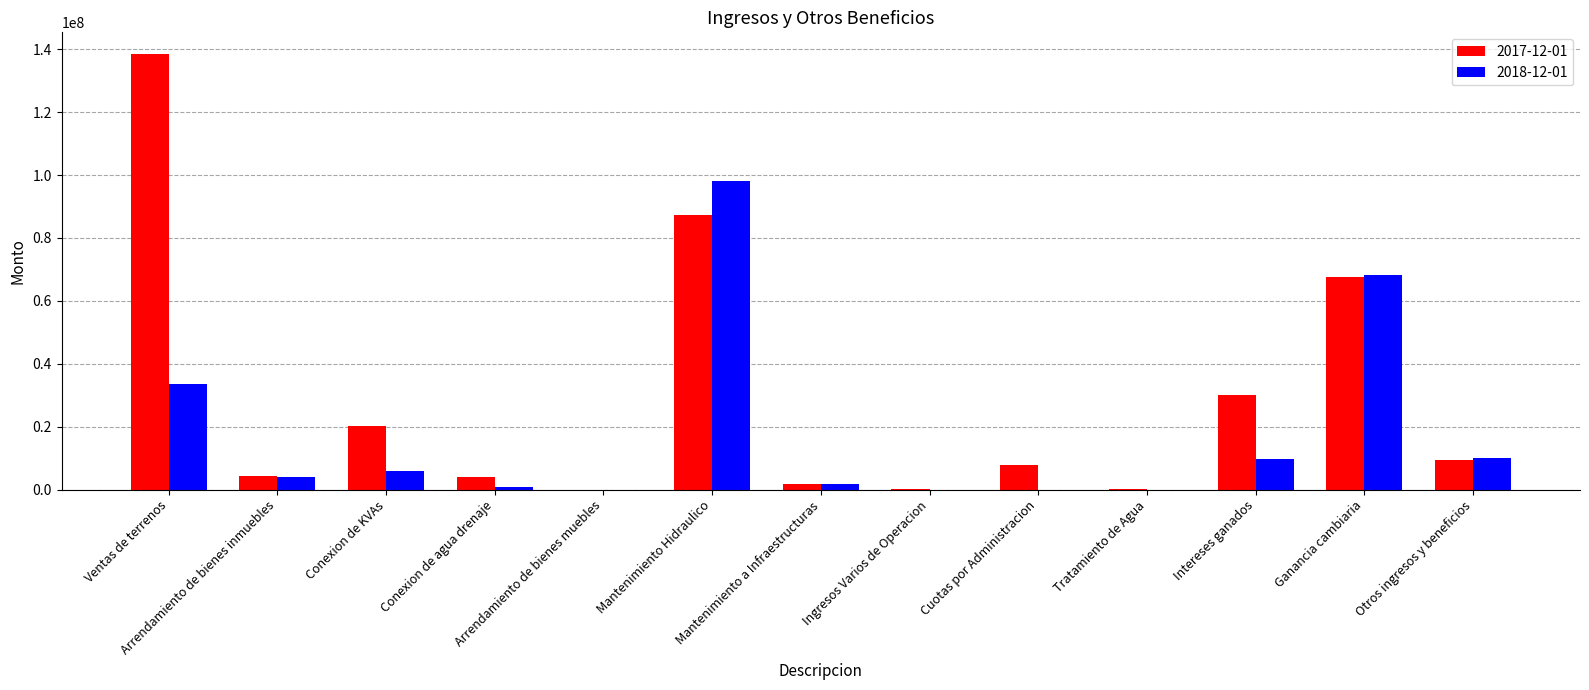

The 2017-12-01 series shows 4850984.8 at Cuotas por Administracion. True or false?

False